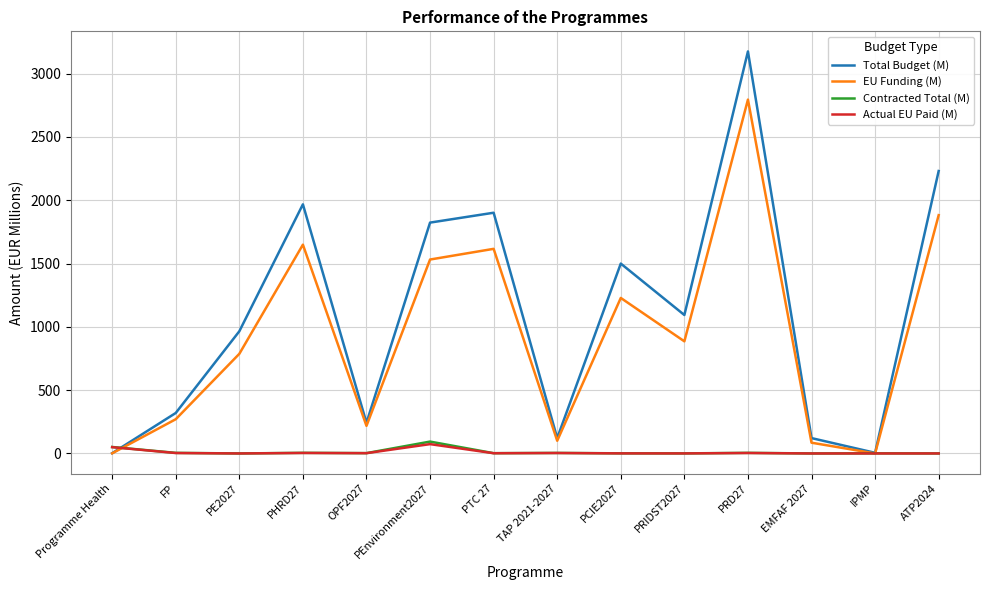

Which series changed the most between PTC 27 and EMFAF 2027?

Total Budget (M)